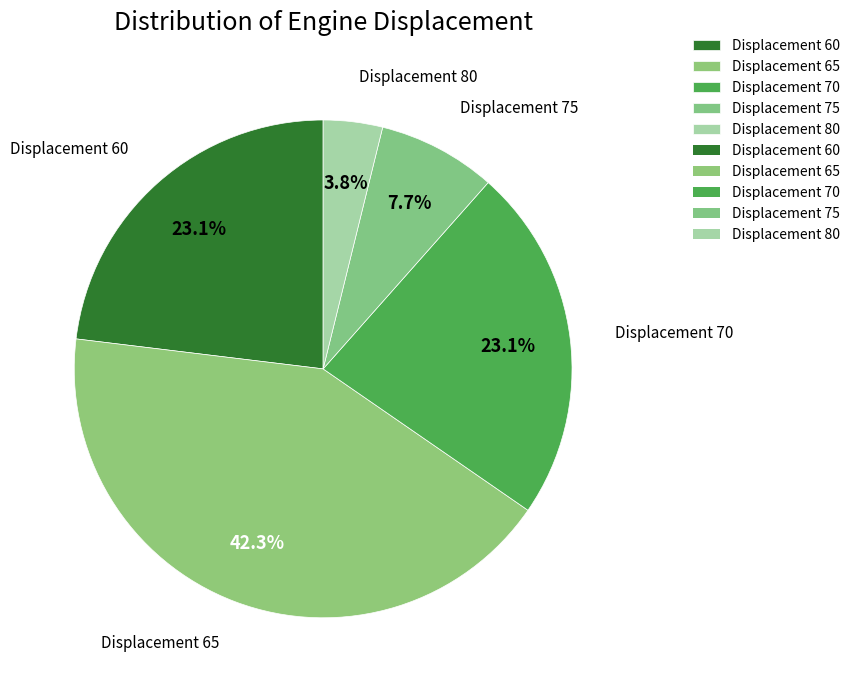

What percentage do Displacement 80 and Displacement 75 together represent?

11.5%